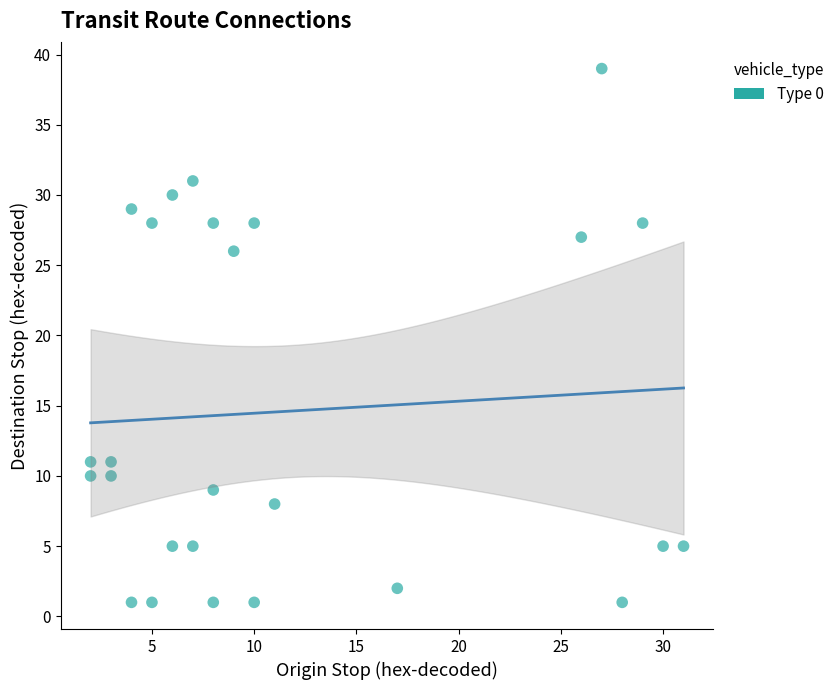

What Y value in the scatter plot is closest to 20?

26